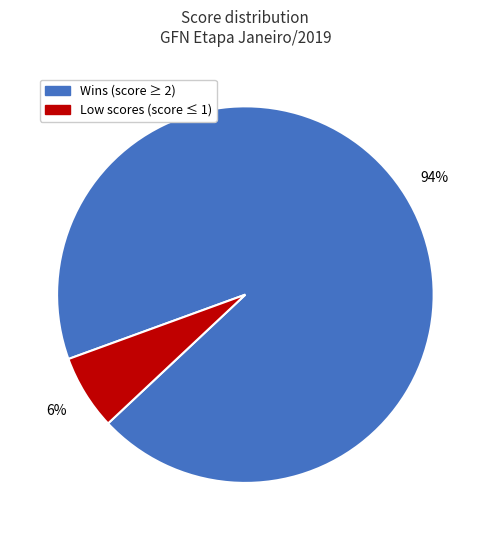

How many segments does this pie chart have?

2